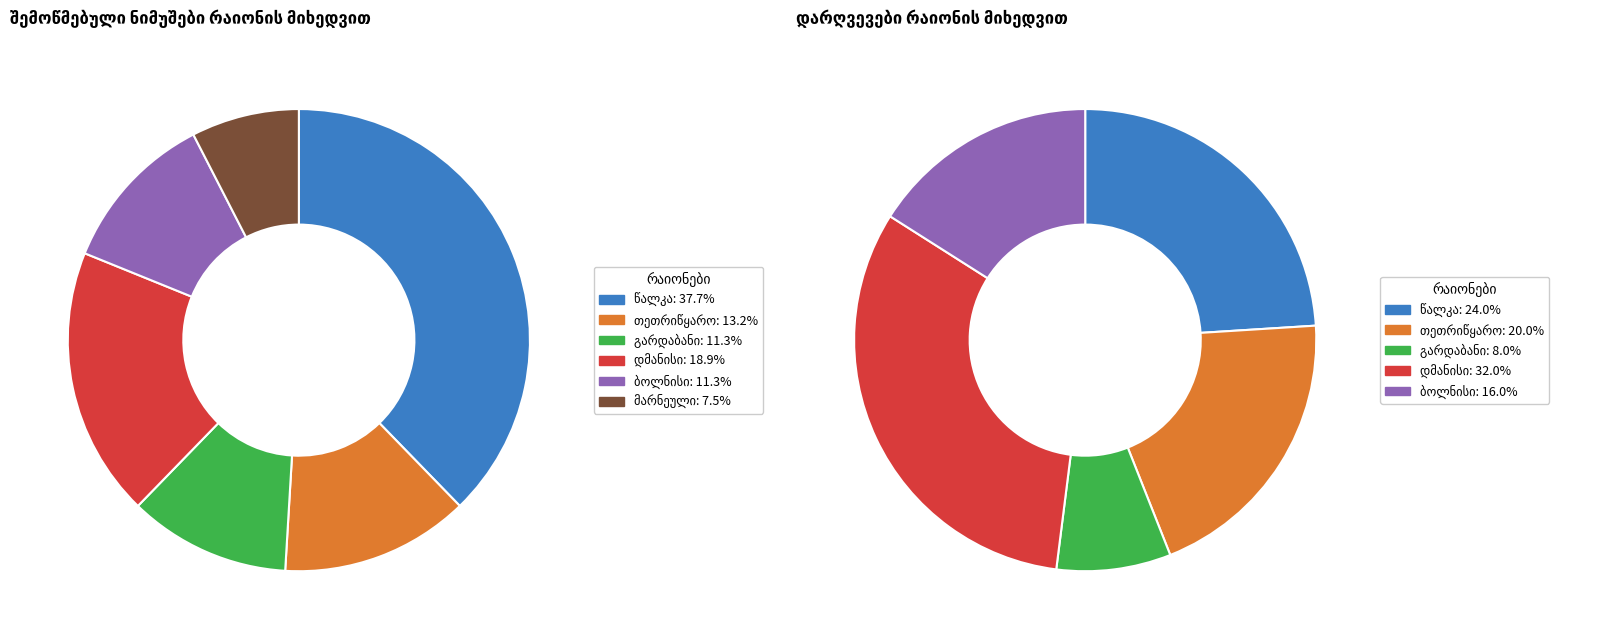

Combined, what portion of the pie is მარნეული and გარდაბანი?

18.9%